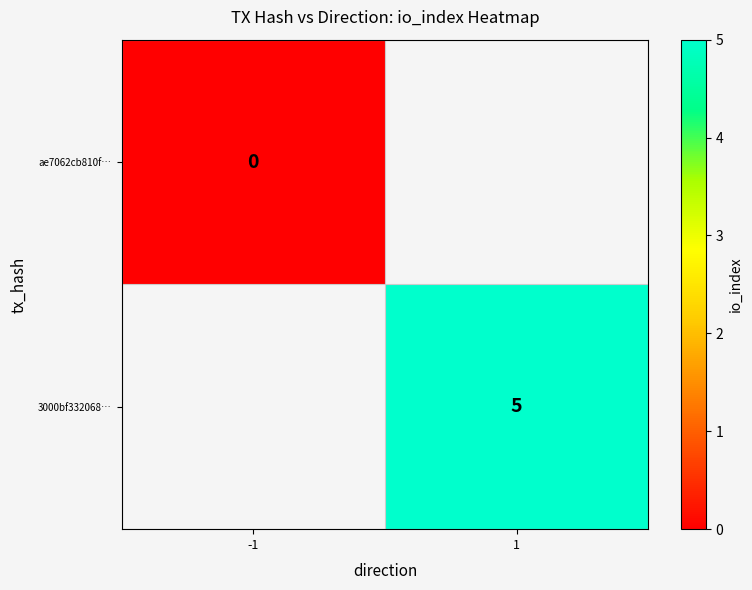

True or false: 3000bf332068… has a value of 5 at 1.

True